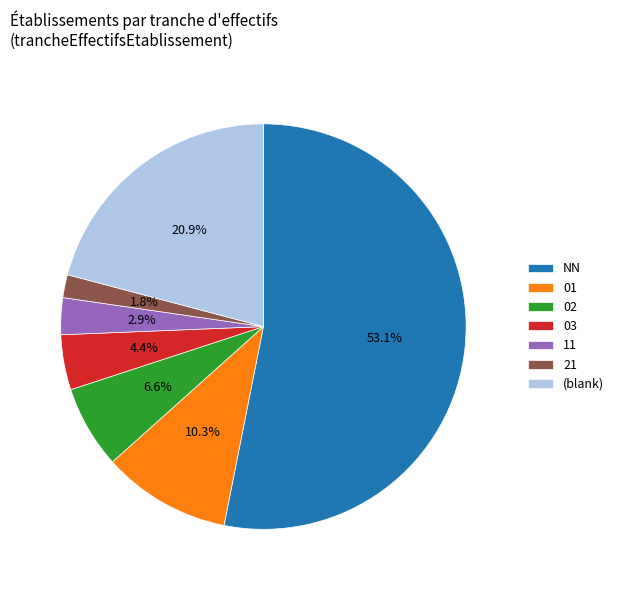

True or false: 03 accounts for 4% of the total.

True